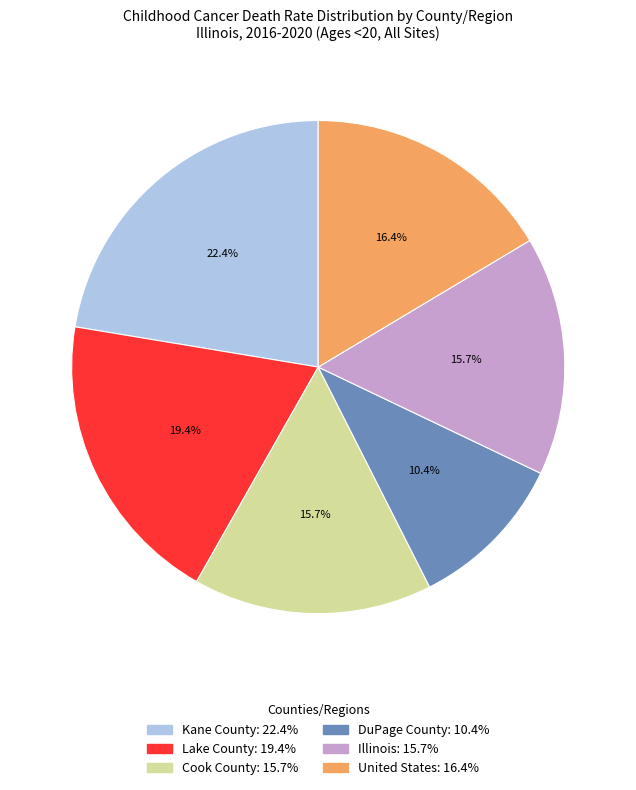

How many segments does this pie chart have?

6